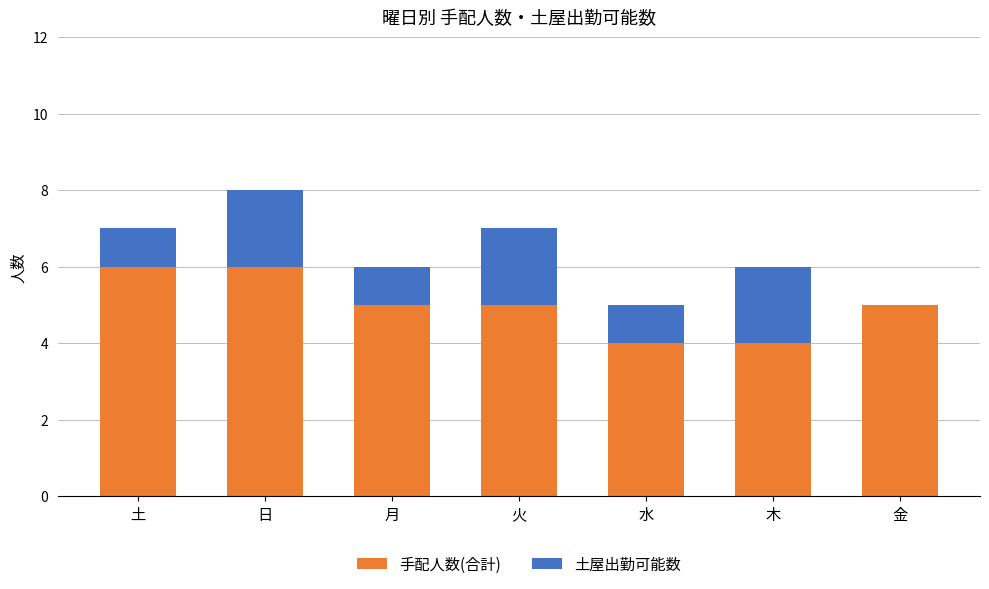

Is it true that 手配人数(合計) equals 4 at 水?

True